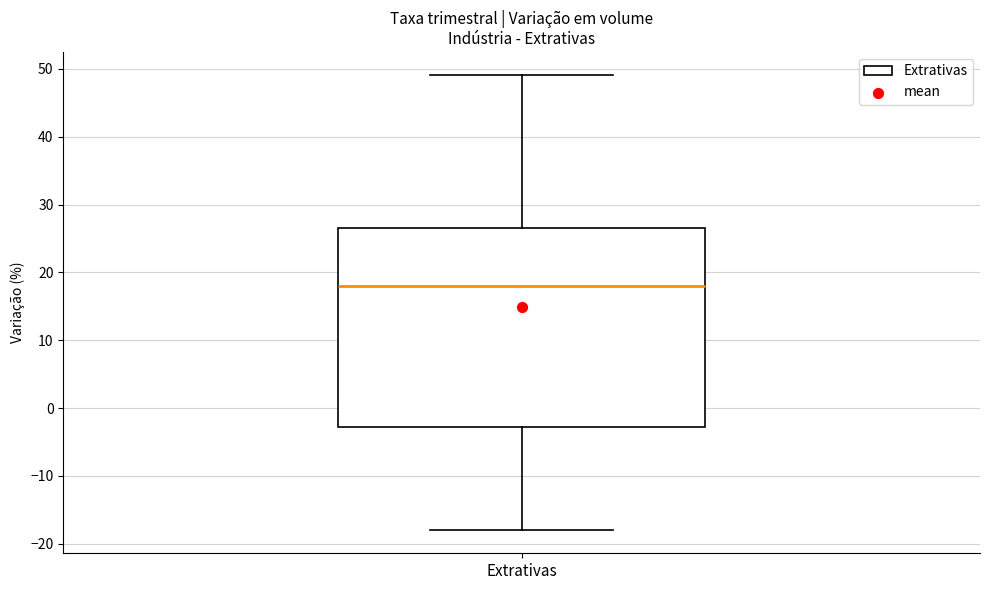

Where does the lower whisker of the box for Extrativas end on the y-axis? The values are not printed on the chart, so give them approximately, as read against the axis.

-18